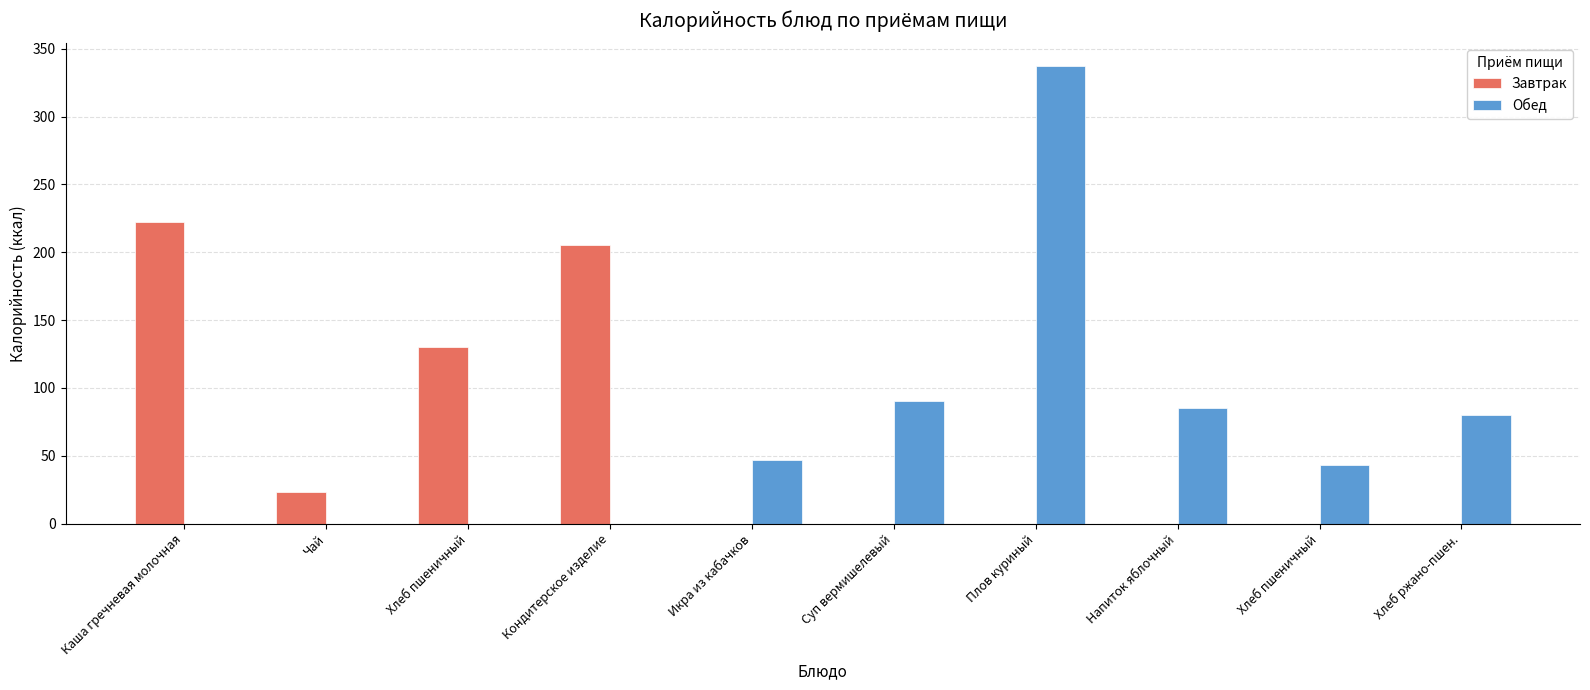

At which category is the sum across all series the highest?

Плов куриный